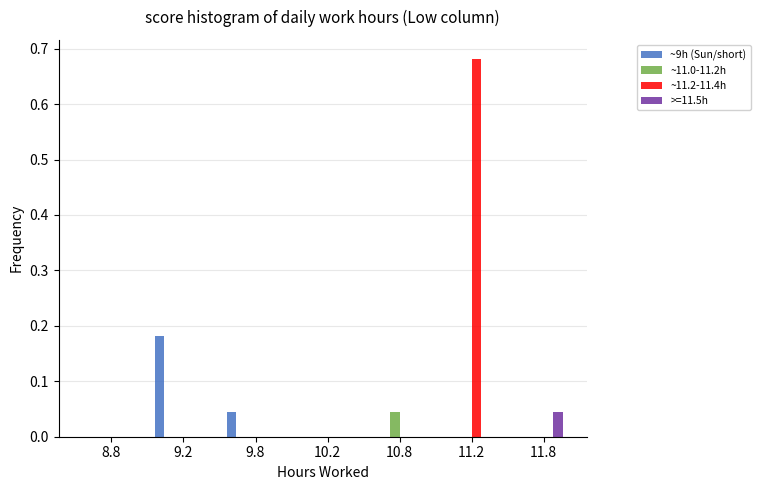

At which category is the sum across all series the highest?

11.2